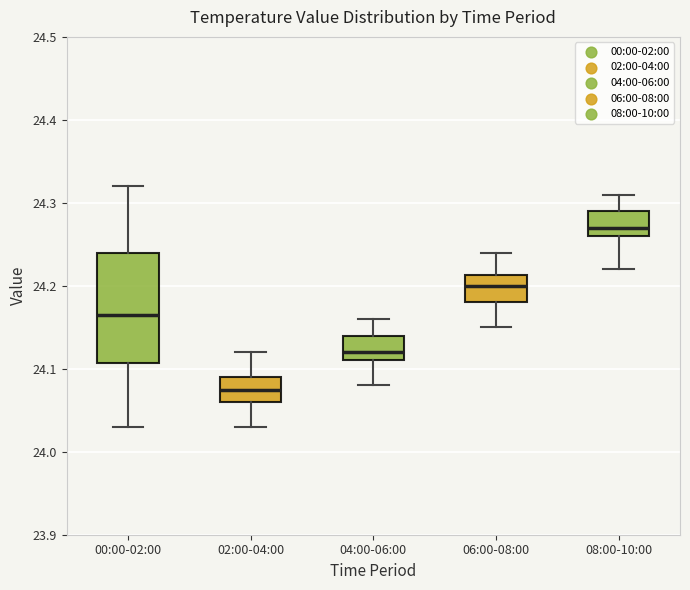

Reading left to right, transcribe this box plot: for each box, give where its median line is, the range the box spans, and where its two whiskers end, as read against the y-axis. The values are not printed on the chart, so give them approximately, as read against the axis.

00:00-02:00: median 24.17, box 24.11 to 24.24, whiskers 24.03 to 24.32
02:00-04:00: median 24.08, box 24.06 to 24.09, whiskers 24.03 to 24.12
04:00-06:00: median 24.12, box 24.11 to 24.14, whiskers 24.08 to 24.16
06:00-08:00: median 24.20, box 24.18 to 24.21, whiskers 24.15 to 24.24
08:00-10:00: median 24.27, box 24.26 to 24.29, whiskers 24.22 to 24.31